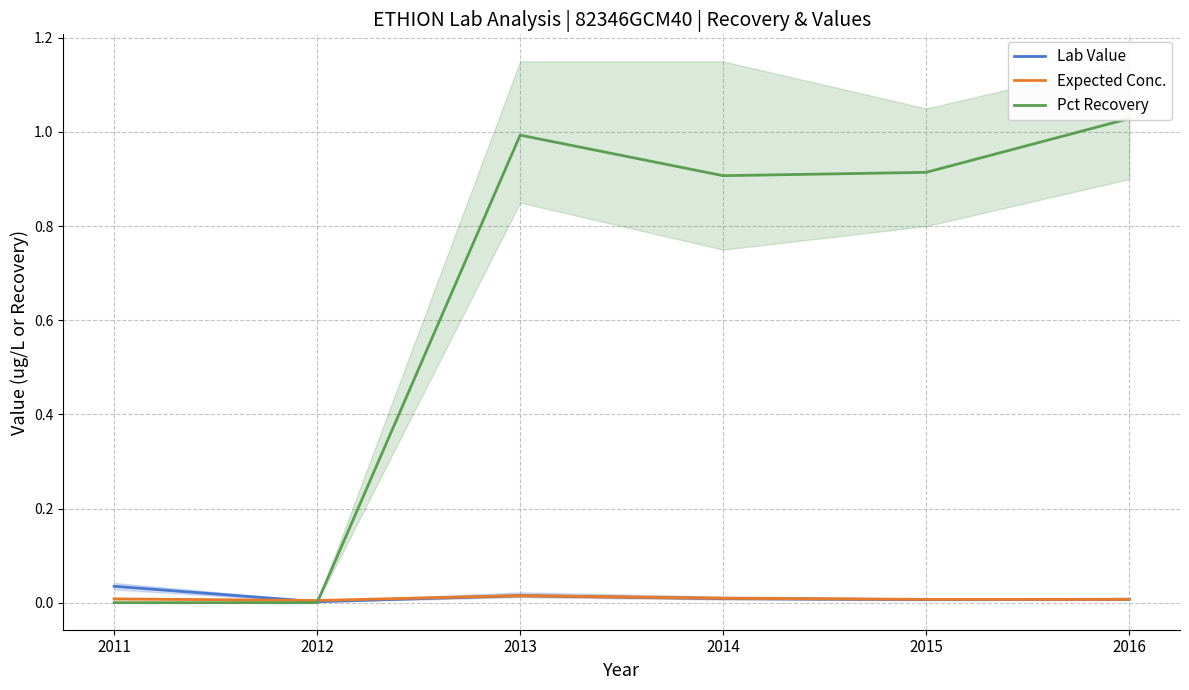

Which series has the largest total across all categories?

Pct Recovery